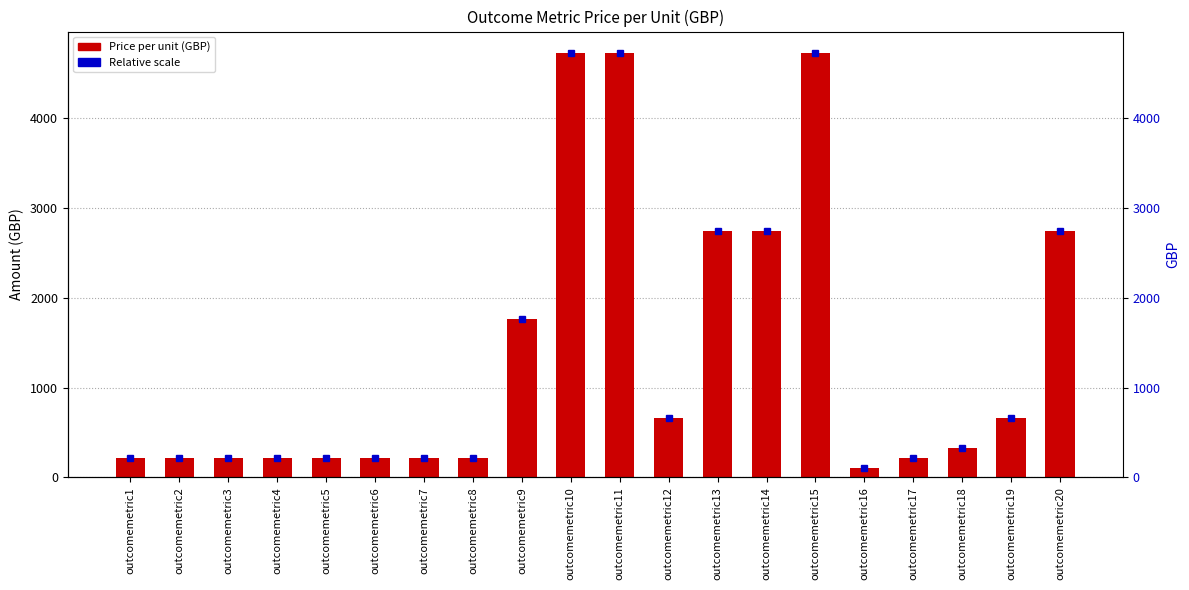

Which label corresponds to the largest value in the chart?

outcomemetric10